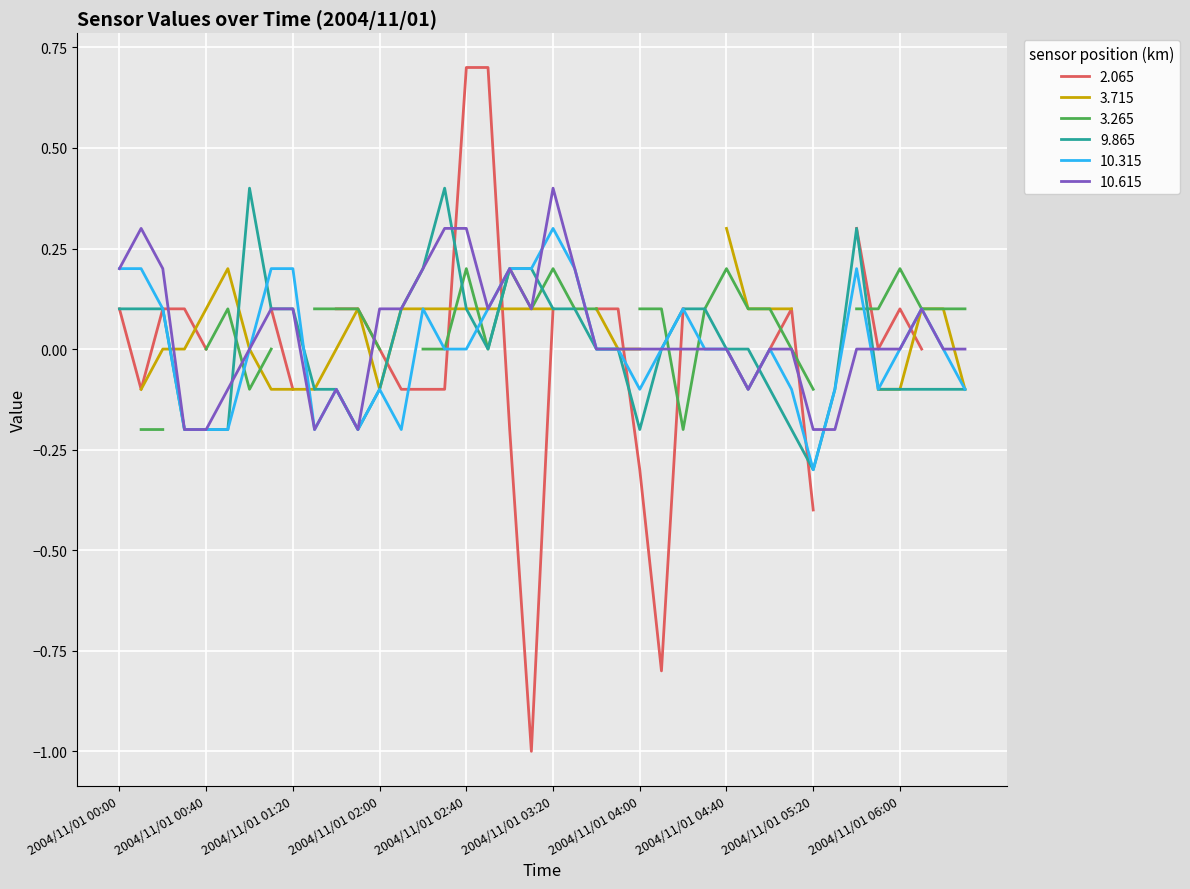

Rank the series at 26 from highest to lowest value.

9.865, 10.315, 10.615